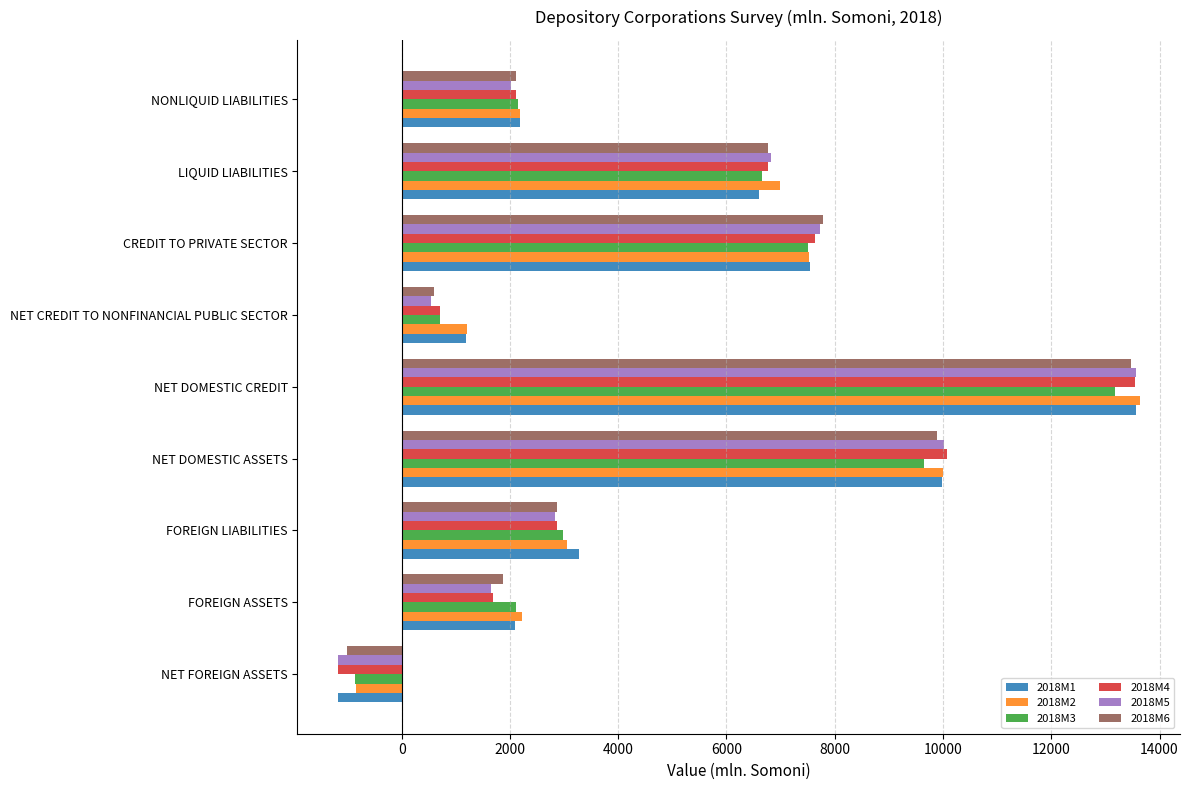

Between NET DOMESTIC CREDIT and CREDIT TO PRIVATE SECTOR, which series saw the biggest shift?

2018M2